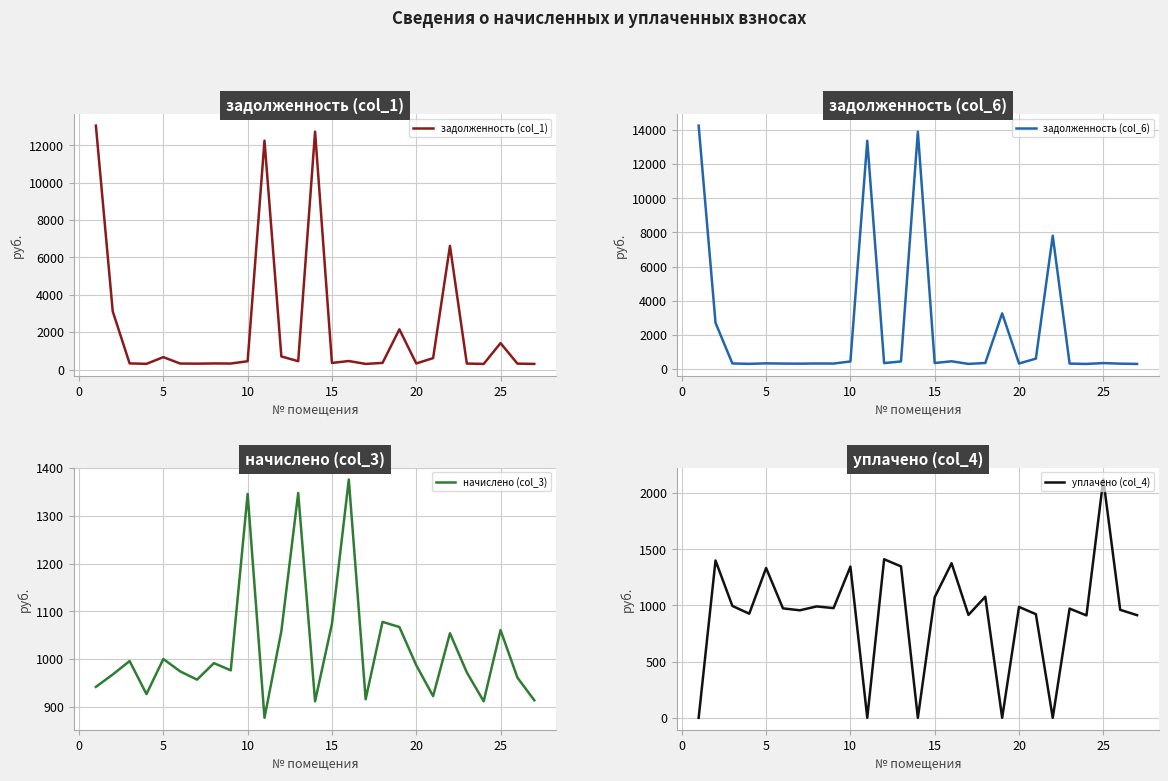

What is the lowest value of the задолженность (col_1) series?

303.8